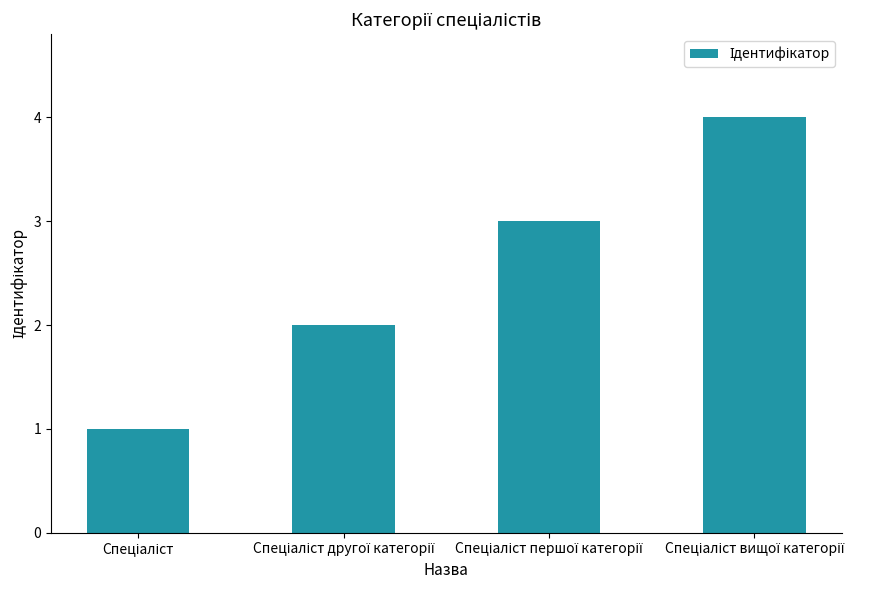

What is the greatest value displayed?

4